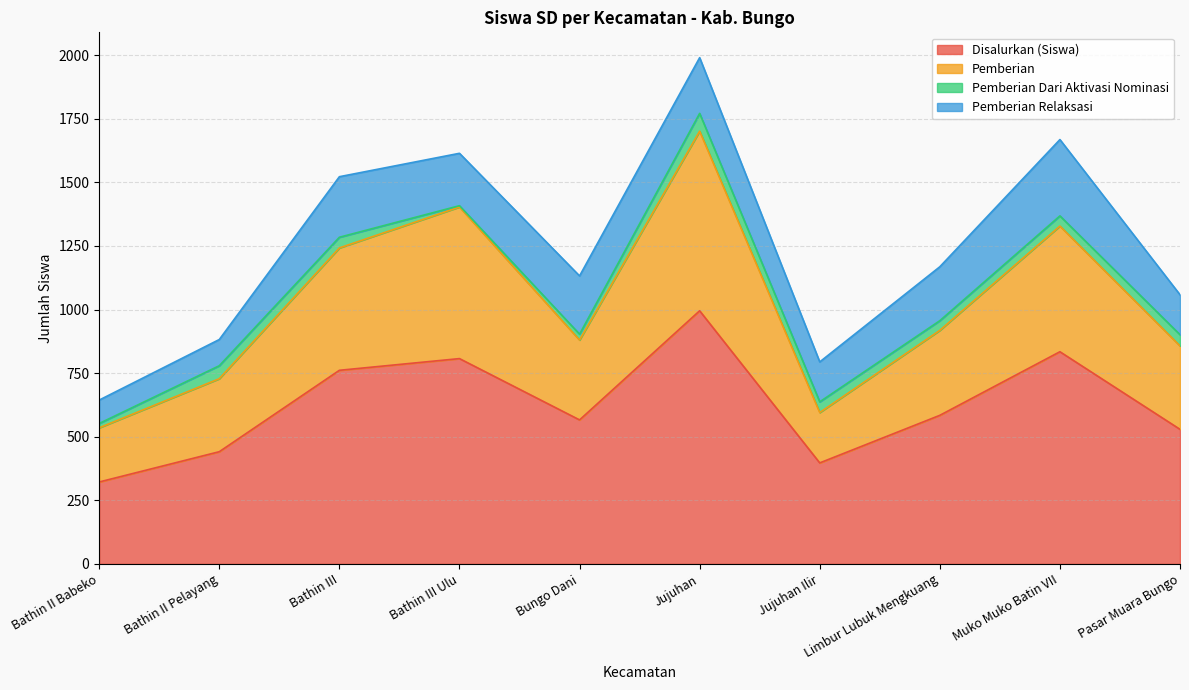

What is the total value across all series at Bungo Dani?

1132